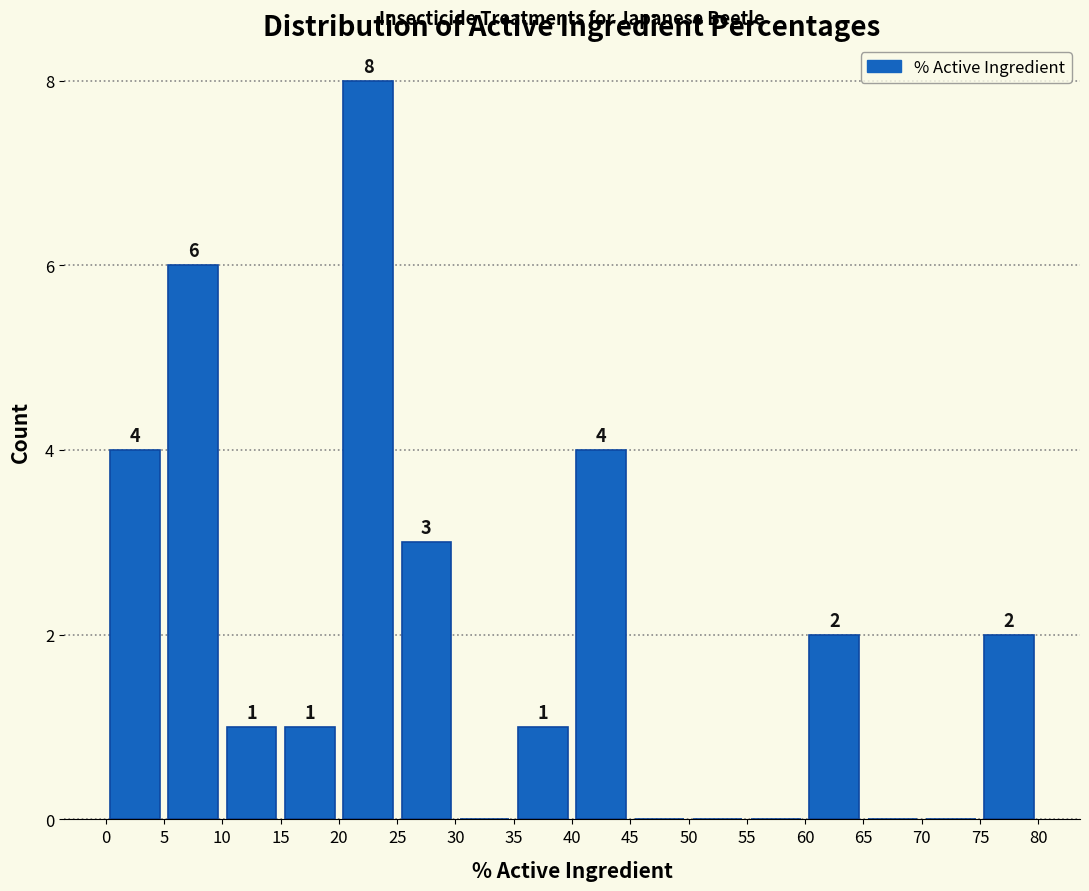

Which range on the x-axis has the tallest bar?

20 to 25